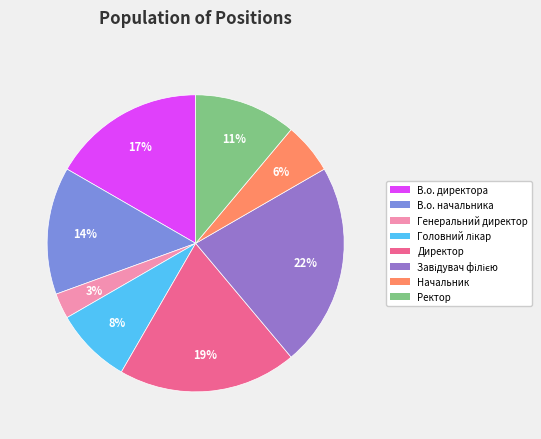

To the nearest percent, what percentage of the pie is Начальник?

6%